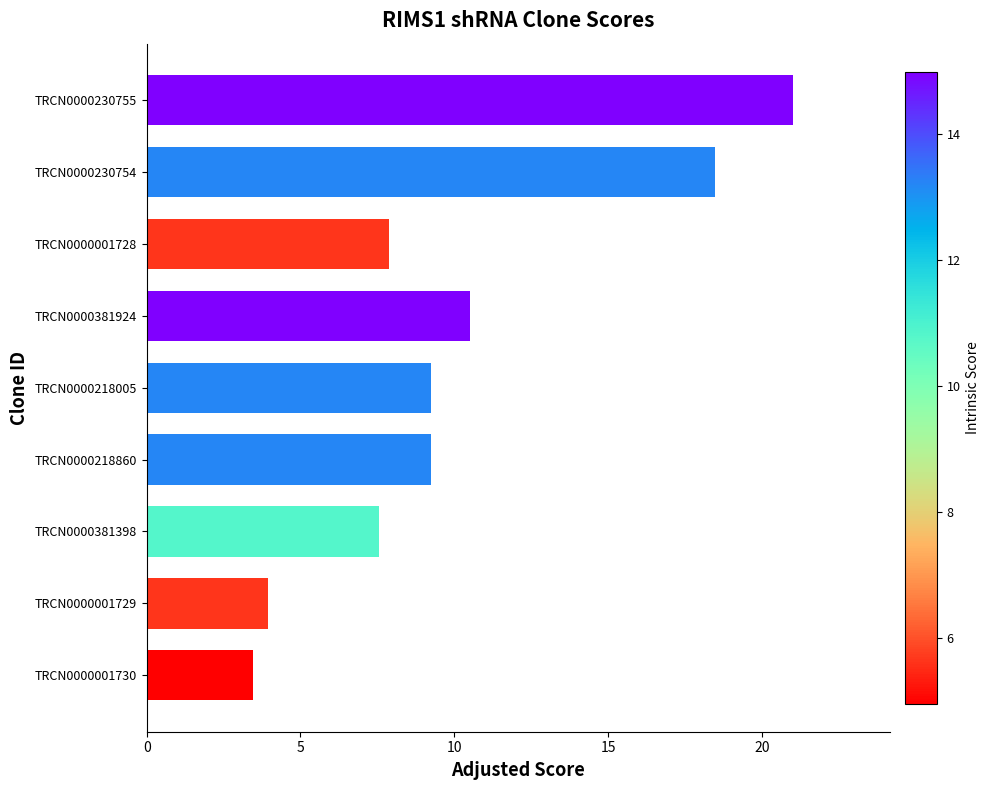

What value does the data have at TRCN0000001728?

7.9